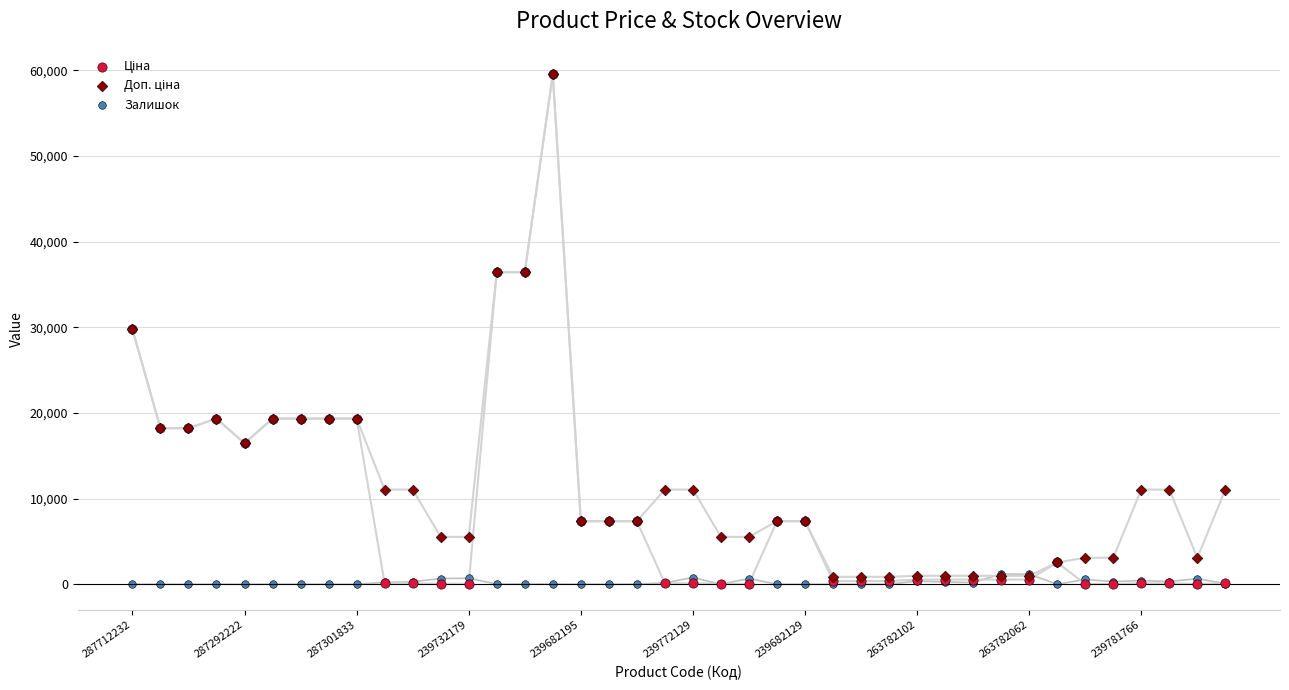

What are all the series names shown in the legend?

Ціна, Доп. ціна, Залишок